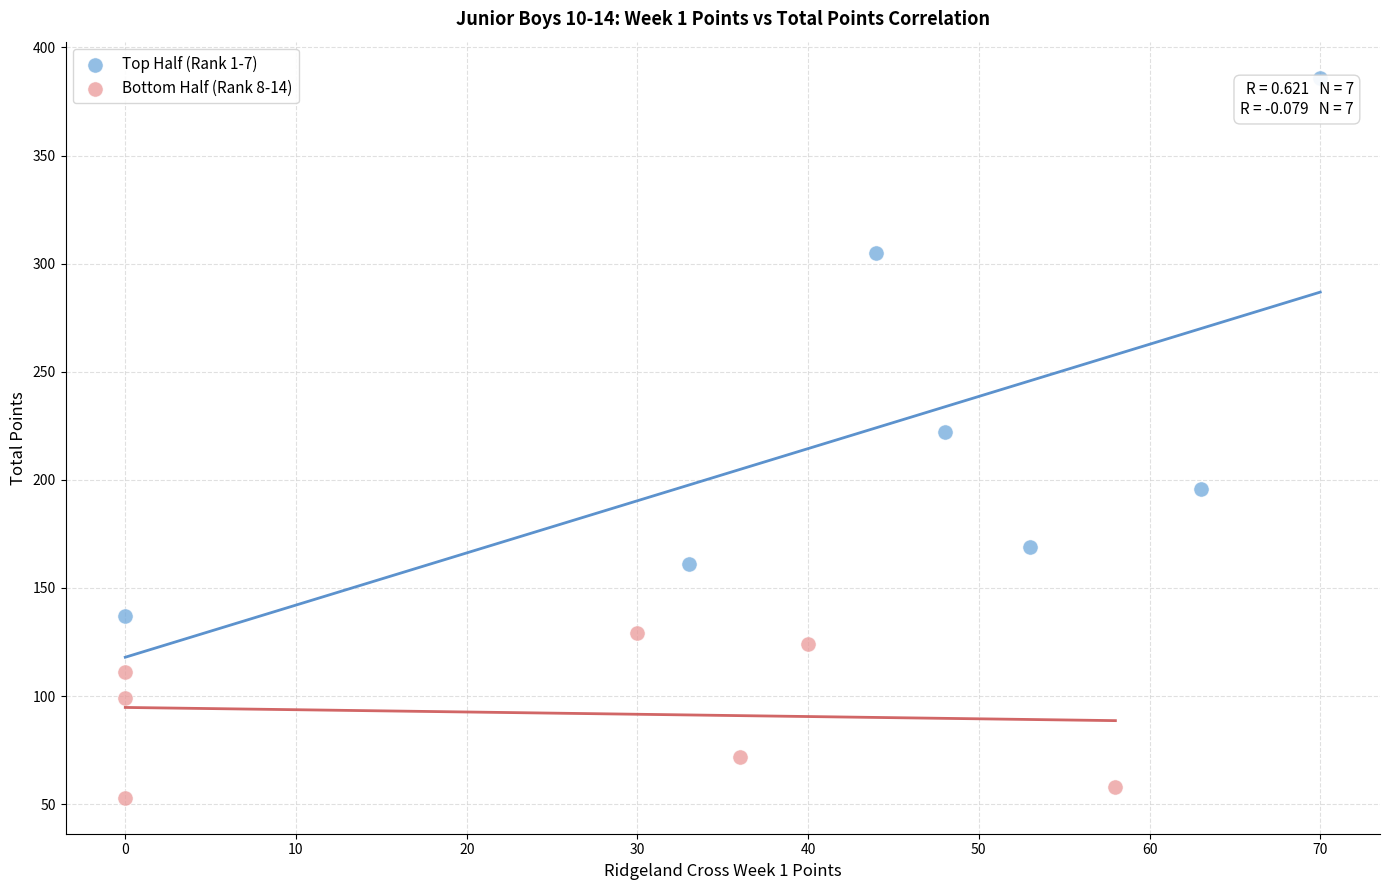

Which series has the widest spread of Y values?

Top Half (Rank 1-7)